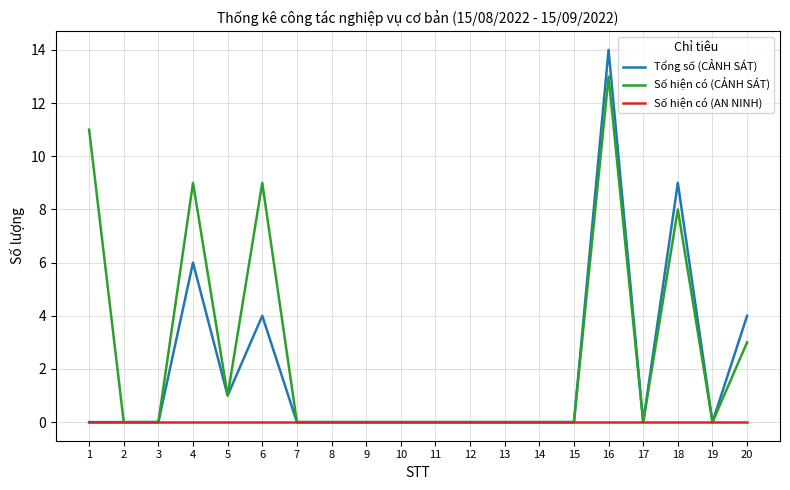

Reading left to right, transcribe all the data shown in this chart.

Tổng số (CẢNH SÁT): 0	0	0	6	1	4	0	0	0	0	0	0	0	0	0	14	0	9	0	4
Số hiện có (CẢNH SÁT): 11	0	0	9	1	9	0	0	0	0	0	0	0	0	0	13	0	8	0	3
Số hiện có (AN NINH): 0	0	0	0	0	0	0	0	0	0	0	0	0	0	0	0	0	0	0	0